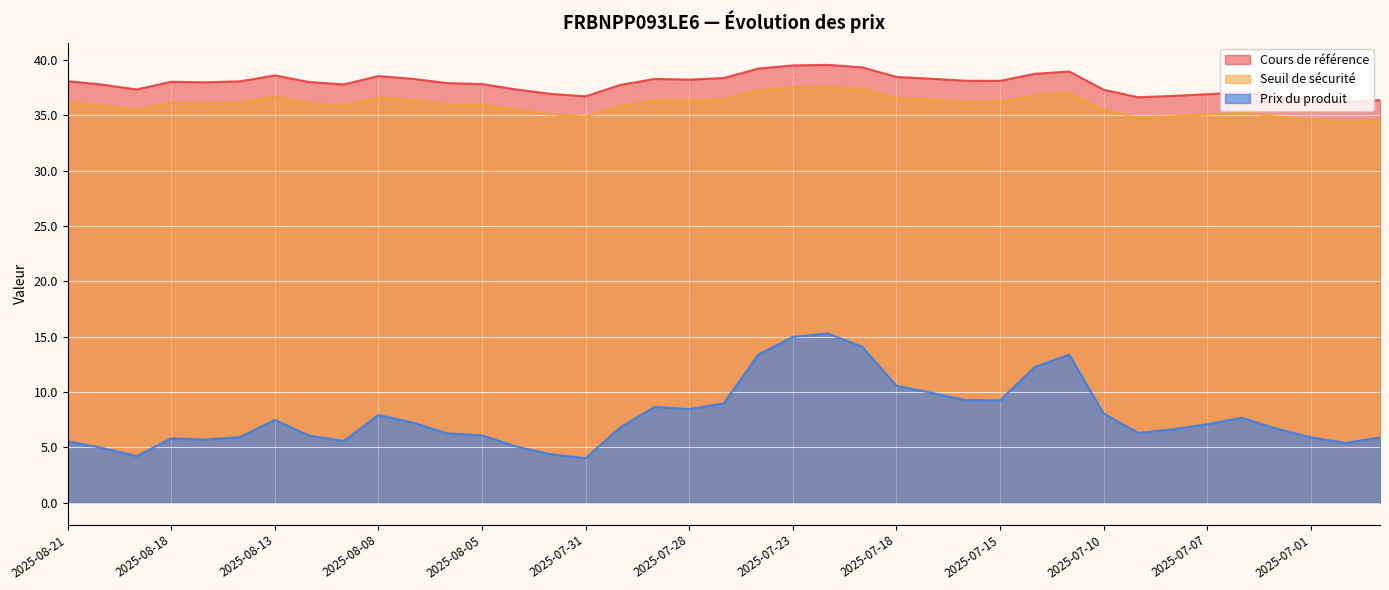

How many interior local valleys does the Cours de référence series have?

8